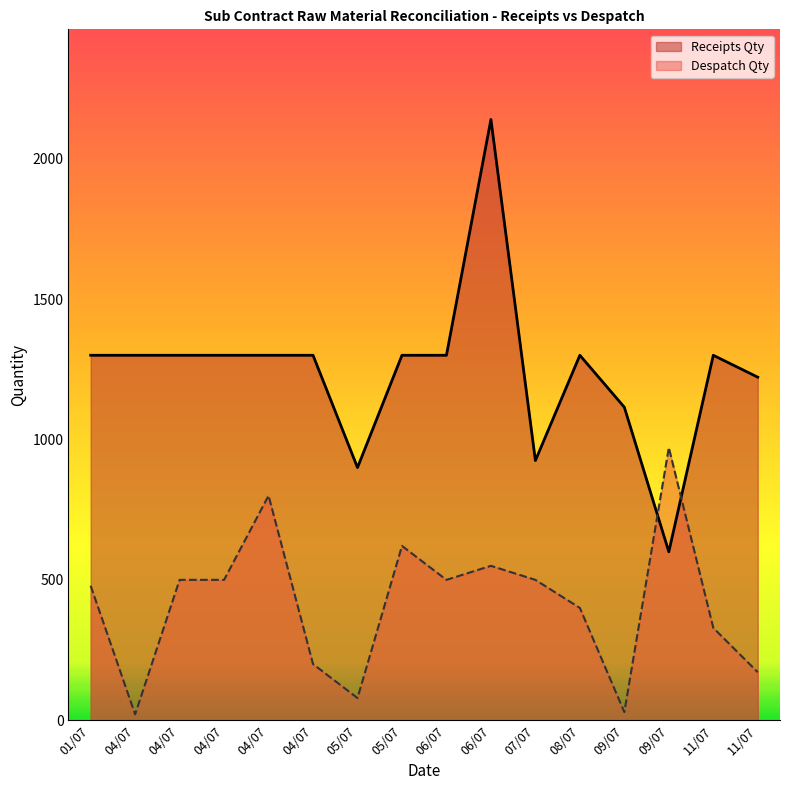

What is the label of the 5th point from the right?

08/07